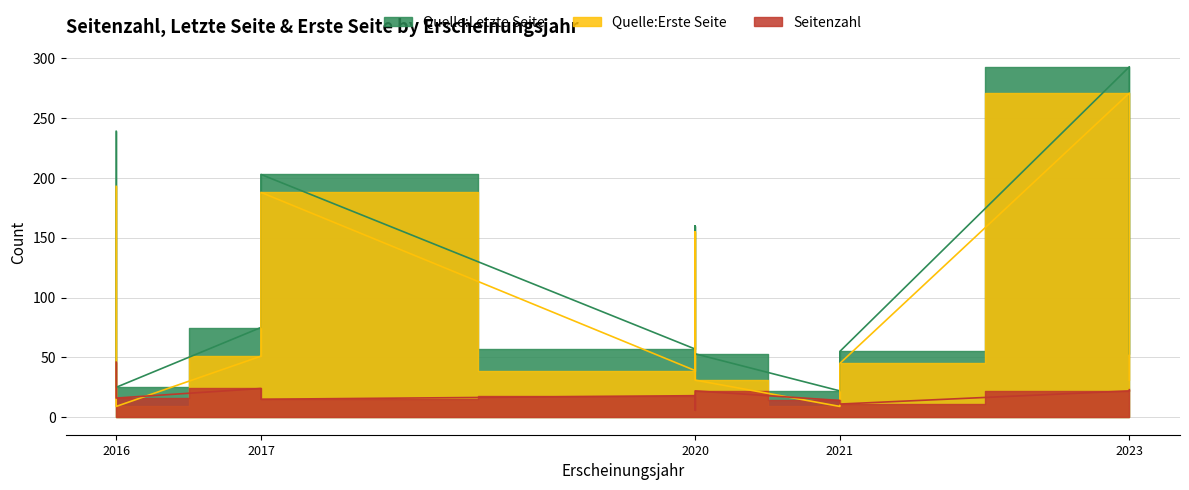

What is the difference between the Quelle:Letzte Seite values at 2020 and 2017?

43